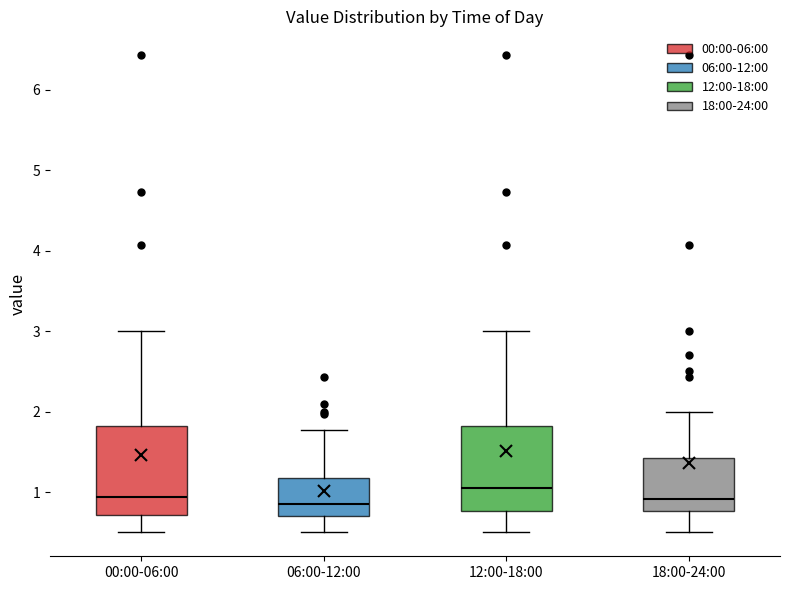

Which box has the highest median line?

12:00-18:00